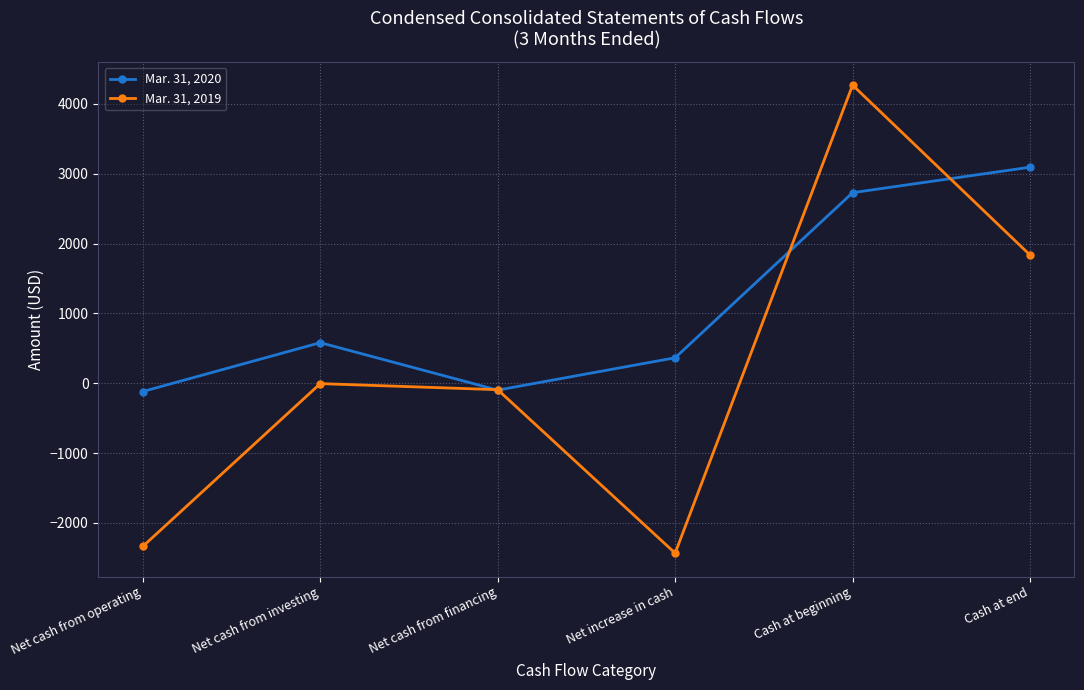

The Mar. 31, 2019 series shows -2432 at Net increase in cash. True or false?

True